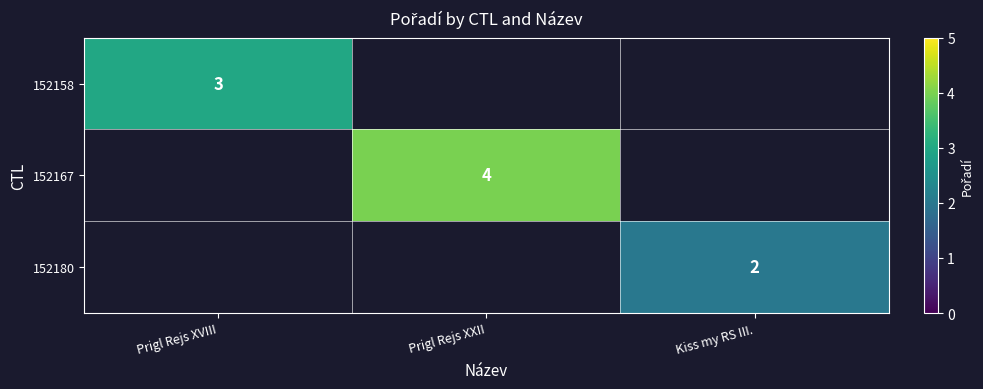

The value of 152167 at Prigl Rejs XXII is 7. True or false?

False